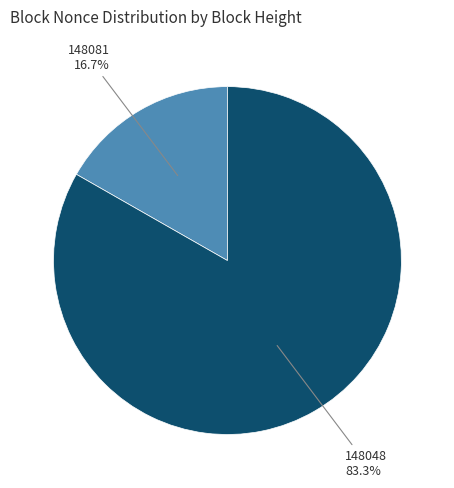

Is it true that 148048 is 83% of the pie?

True